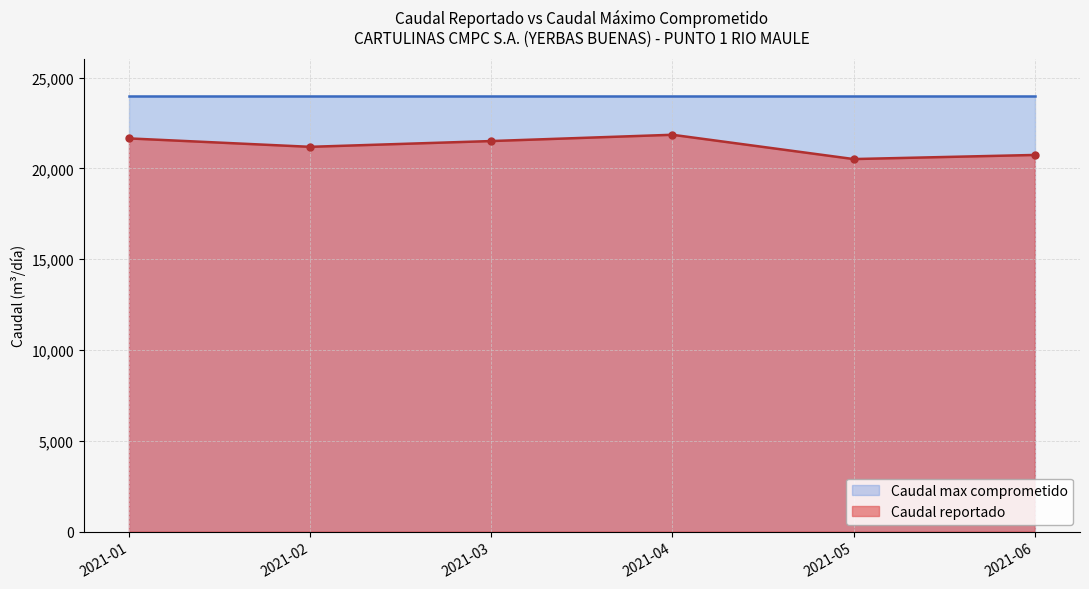

What is the greatest value displayed?

24000